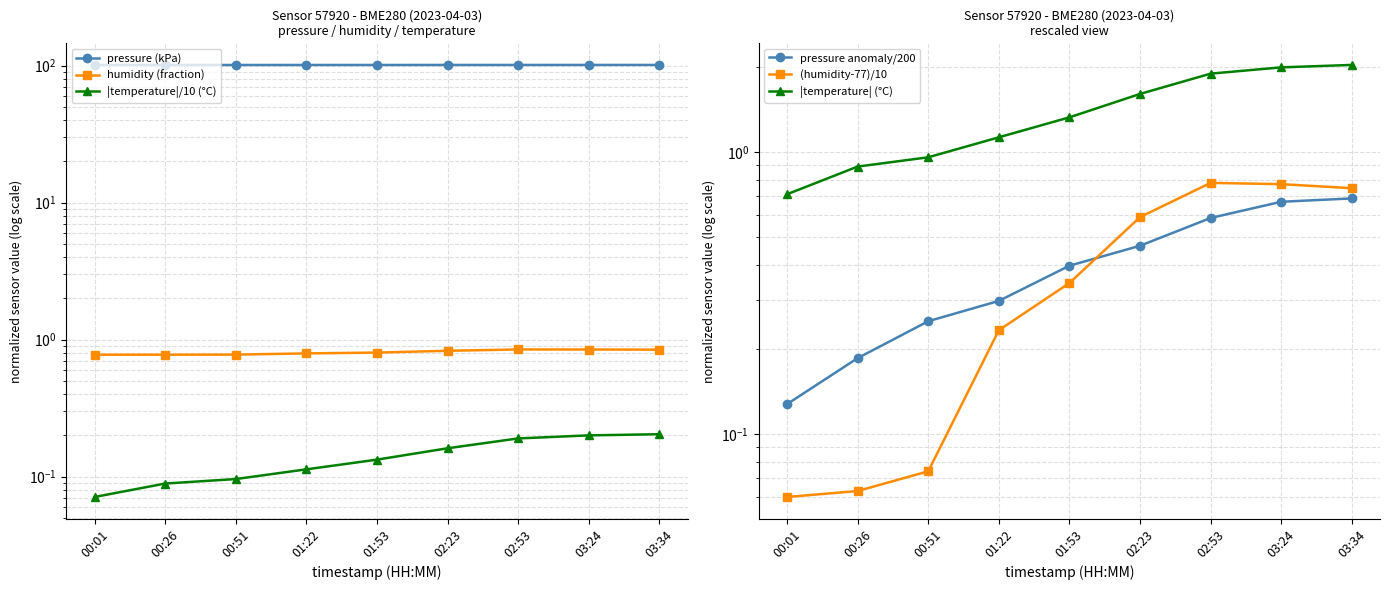

The pressure anomaly/200 series shows 0.3 at 02:23. True or false?

False